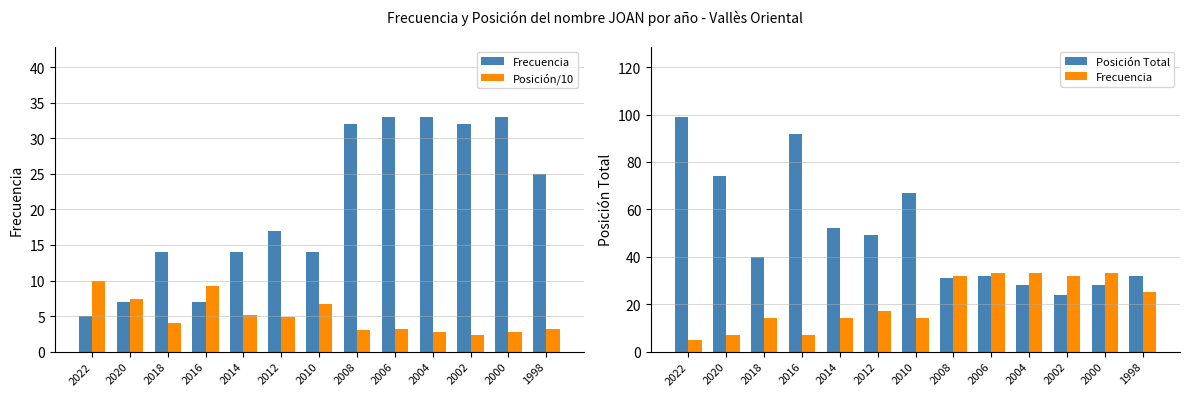

Which series has the largest total across all categories?

Posición Total